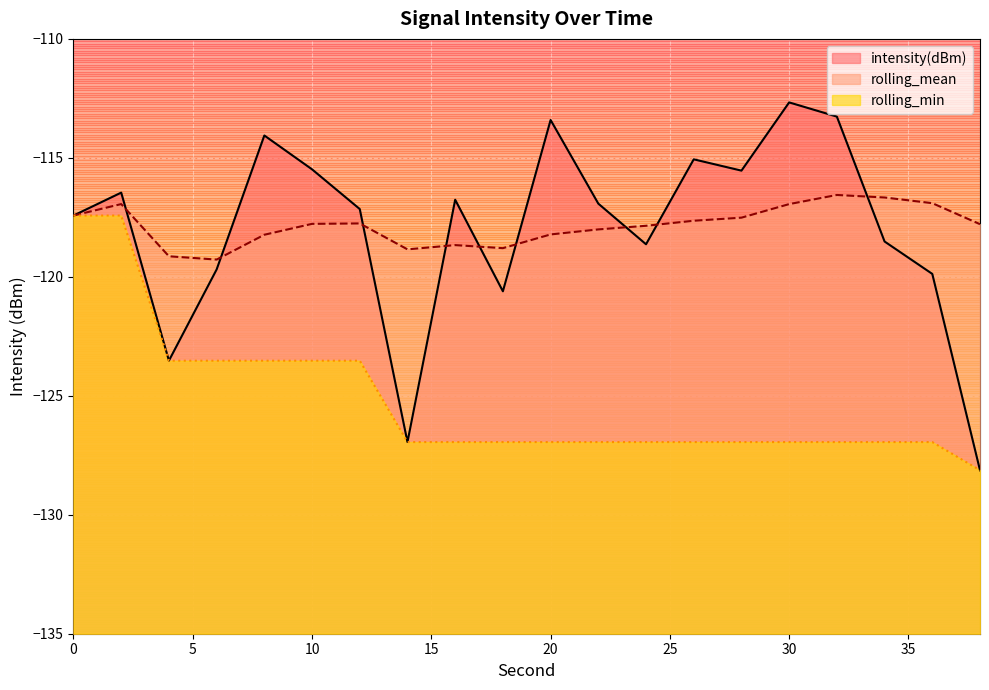

Rank the series by their maximum value, from lowest to highest.

rolling_min, rolling_mean, intensity(dBm)